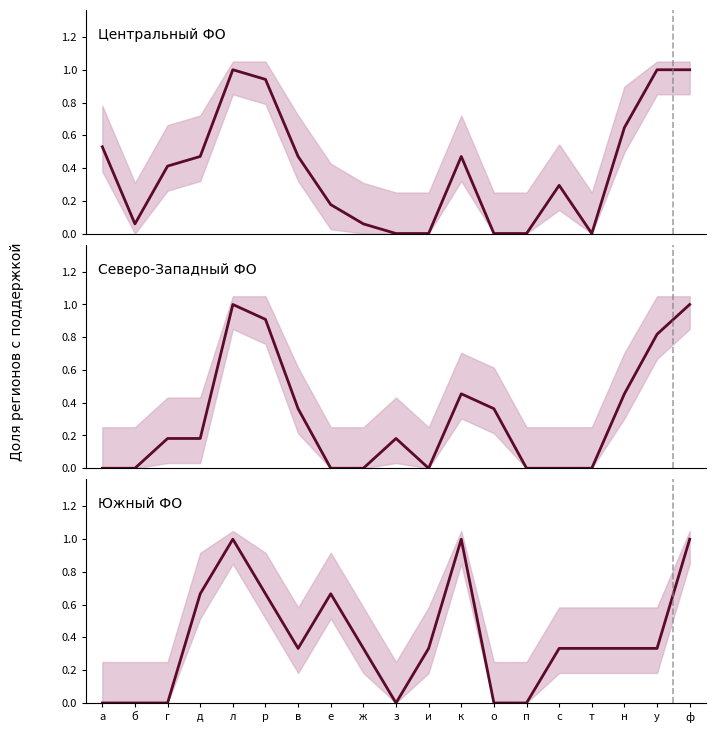

At which label is Южный ФО closest to 0?

а